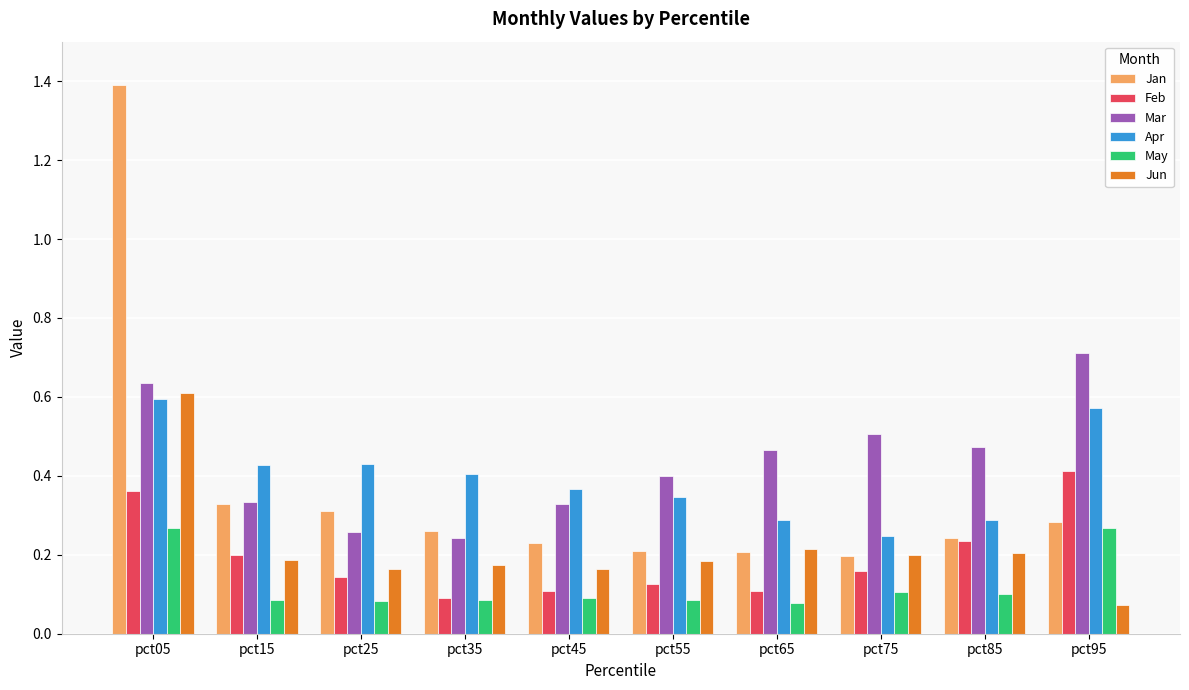

At which category does the chart reach its peak across all series?

pct05